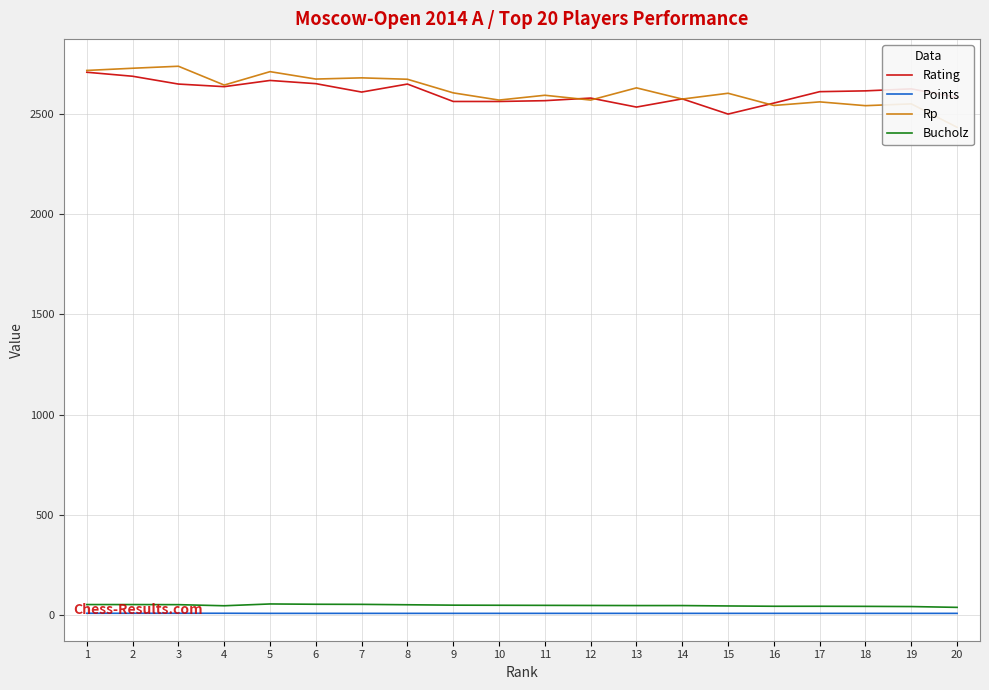

At which label is Bucholz closest to 45?

4